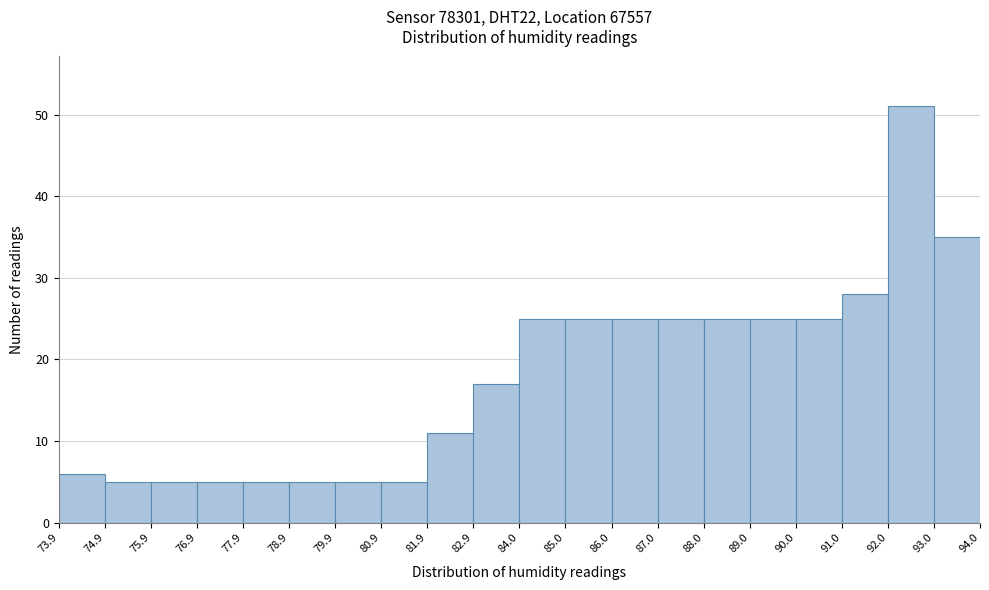

Reading left to right, transcribe this chart: for each bar, give the range it covers on the x-axis and its height. The values are not printed on the chart, so give them approximately, as read against the axis.

73.9 to 74.9: 6
74.9 to 75.9: 5
75.9 to 76.9: 5
76.9 to 77.9: 5
77.9 to 78.9: 5
78.9 to 79.9: 5
79.9 to 80.9: 5
80.9 to 81.9: 5
81.9 to 82.9: 11
82.9 to 84.0: 17
84.0 to 85.0: 25
85.0 to 86.0: 25
86.0 to 87.0: 25
87.0 to 88.0: 25
88.0 to 89.0: 25
89.0 to 90.0: 25
90.0 to 91.0: 25
91.0 to 92.0: 28
92.0 to 93.0: 51
93.0 to 94.0: 35